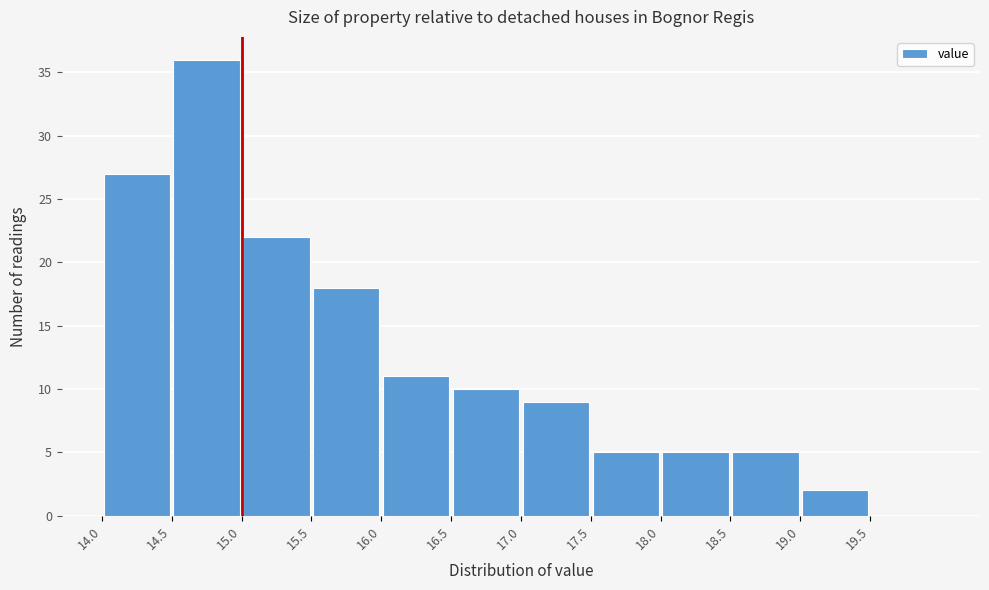

Reading left to right, list every bar in this chart as the range it spans on the x-axis followed by its height. The values are not printed on the chart, so give them approximately, as read against the axis.

14.0 to 14.5: 27
14.5 to 15.0: 36
15.0 to 15.5: 22
15.5 to 16.0: 18
16.0 to 16.5: 11
16.5 to 17.0: 10
17.0 to 17.5: 9
17.5 to 18.0: 5
18.0 to 18.5: 5
18.5 to 19.0: 5
19.0 to 19.5: 2
19.5 to 20.0: 0